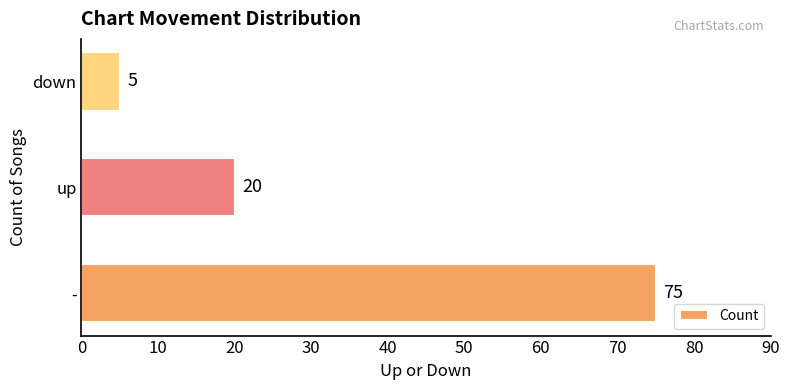

How many series are shown in this chart?

1